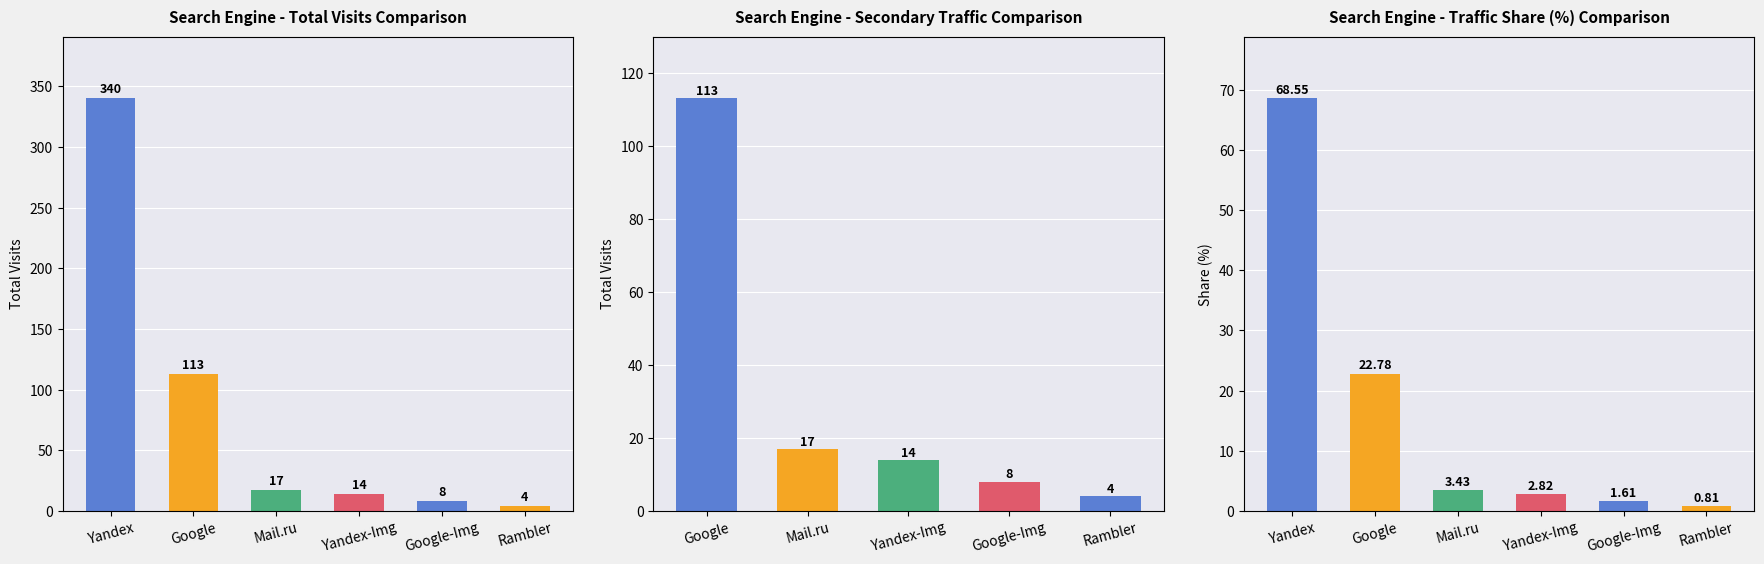

How many bars are there in each group?

6